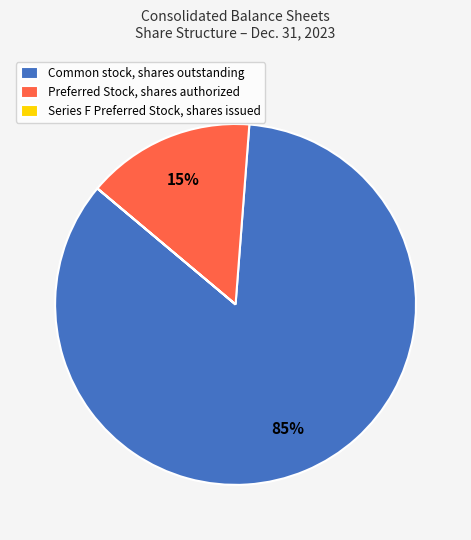

Which has a higher value, Preferred Stock, shares authorized or Common stock, shares outstanding?

Common stock, shares outstanding